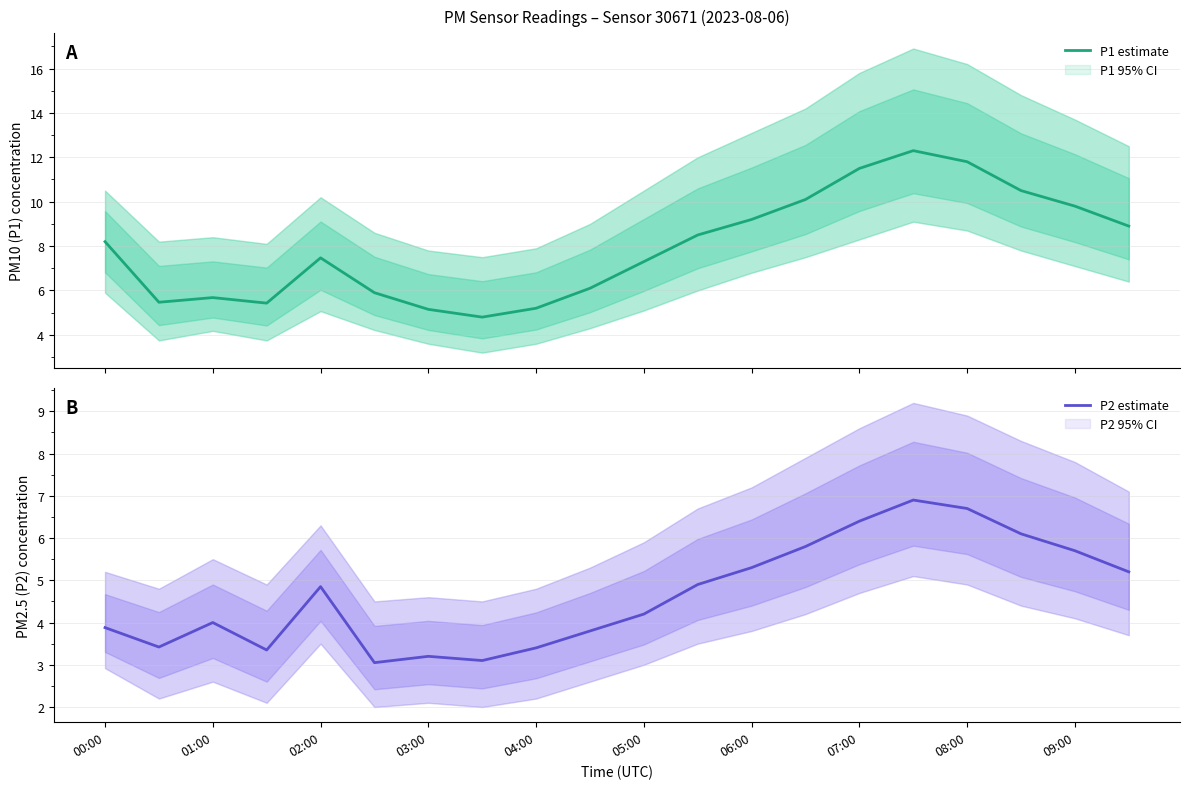

What are all the series names shown in the legend?

P1 estimate, P2 estimate